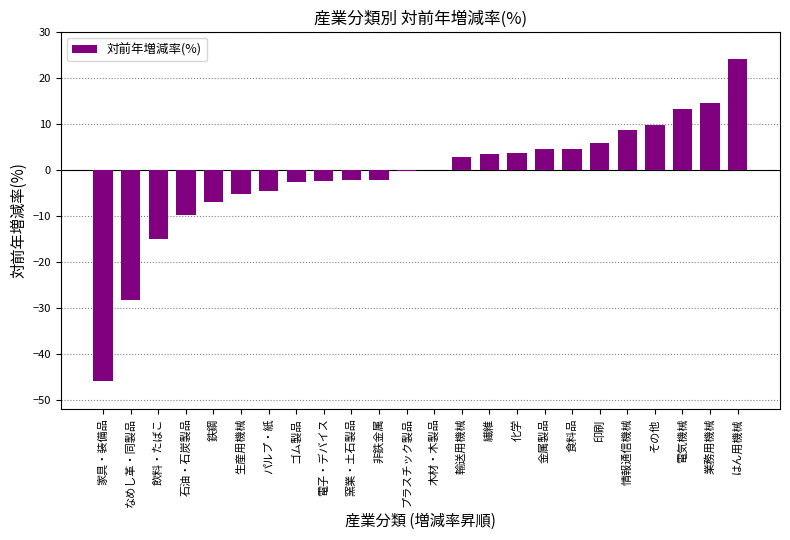

What is the greatest value displayed?

24.1